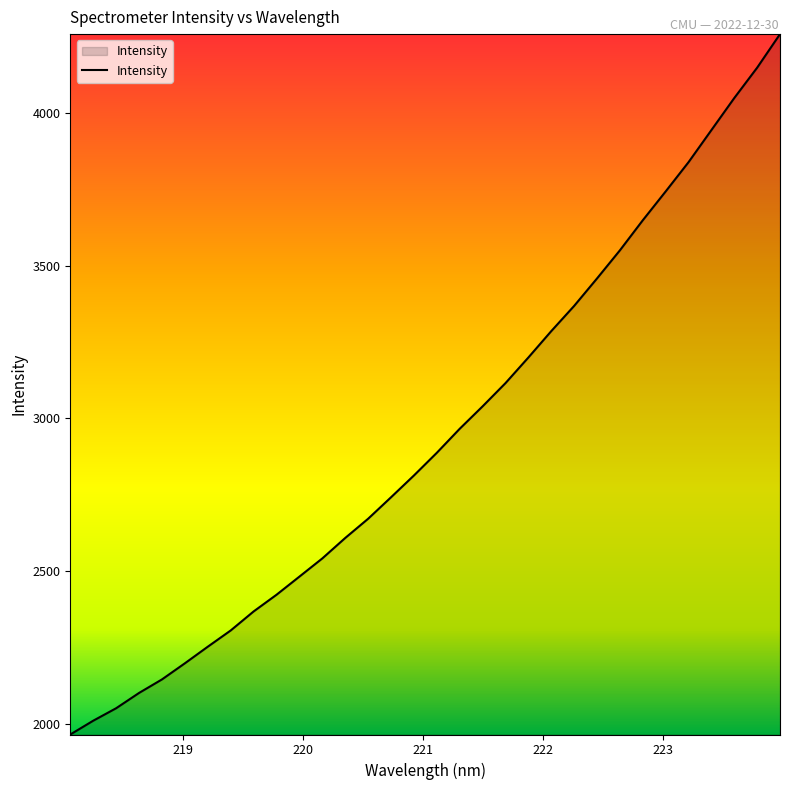

Does the chart have visible grid lines?

No